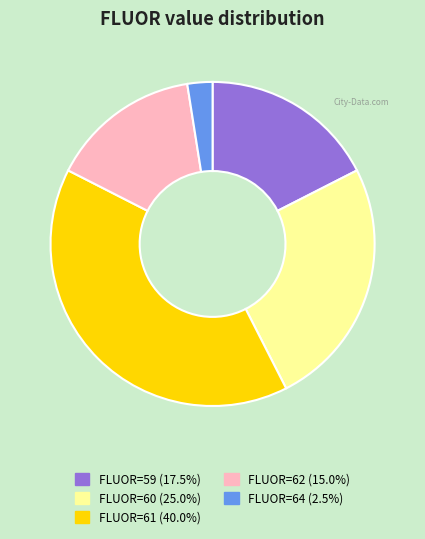

Which slice is the largest?

FLUOR=61